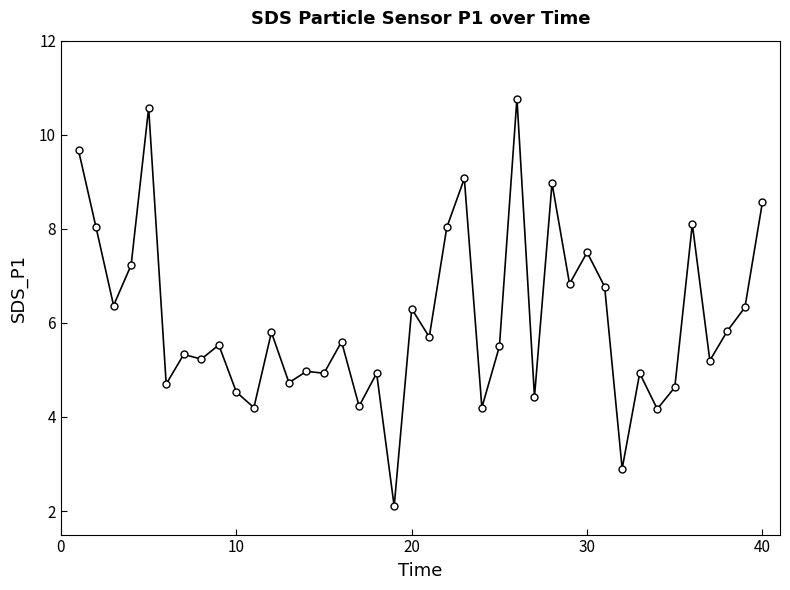

How many series are shown in this chart?

1